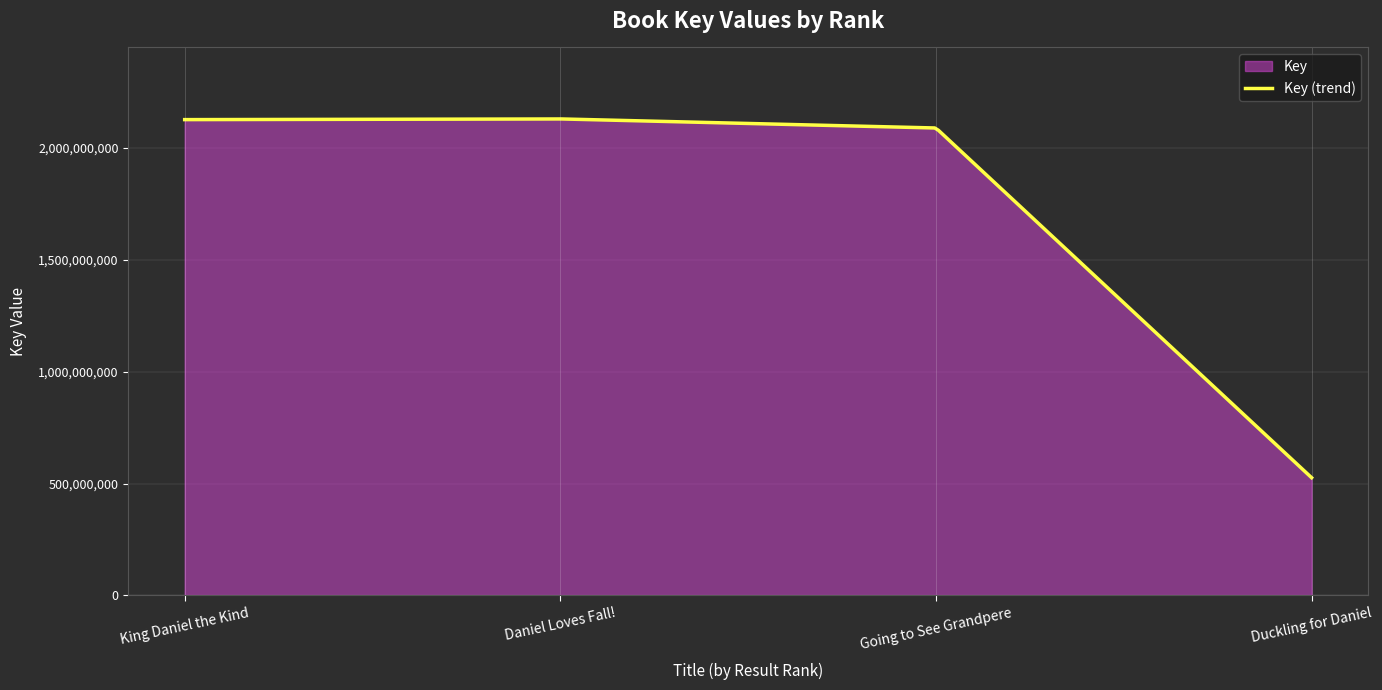

How many interior local peaks (higher than both neighbors) does the data have?

1